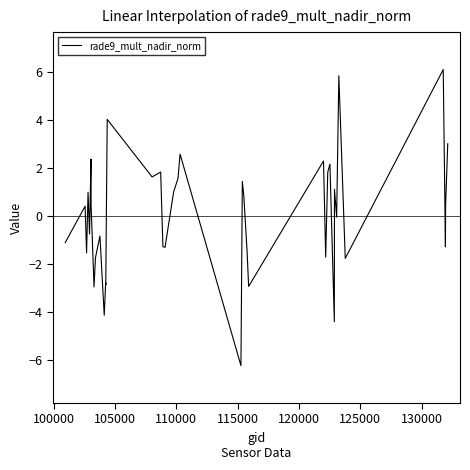

What is the smallest value displayed?

-6.2